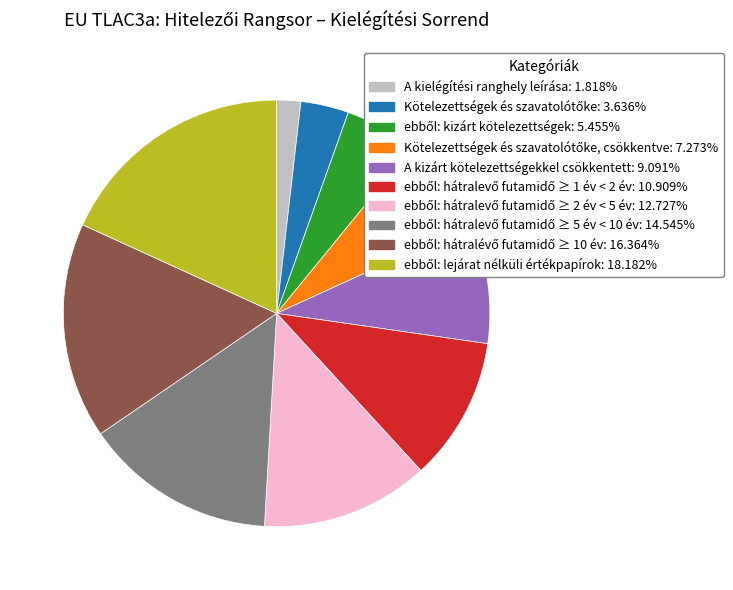

Does any single category account for the majority?

No